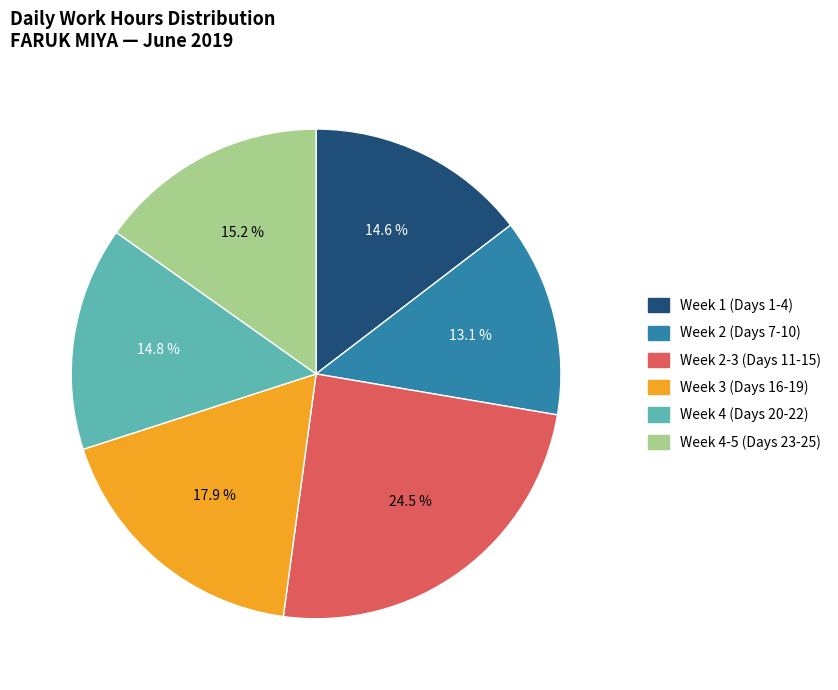

Does any single category account for the majority?

No